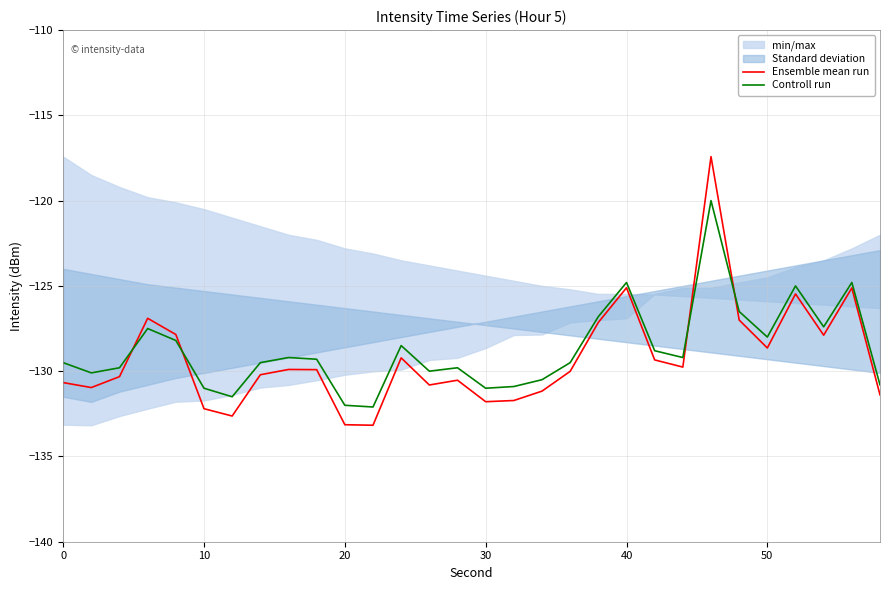

How many lines are shown in the chart?

2